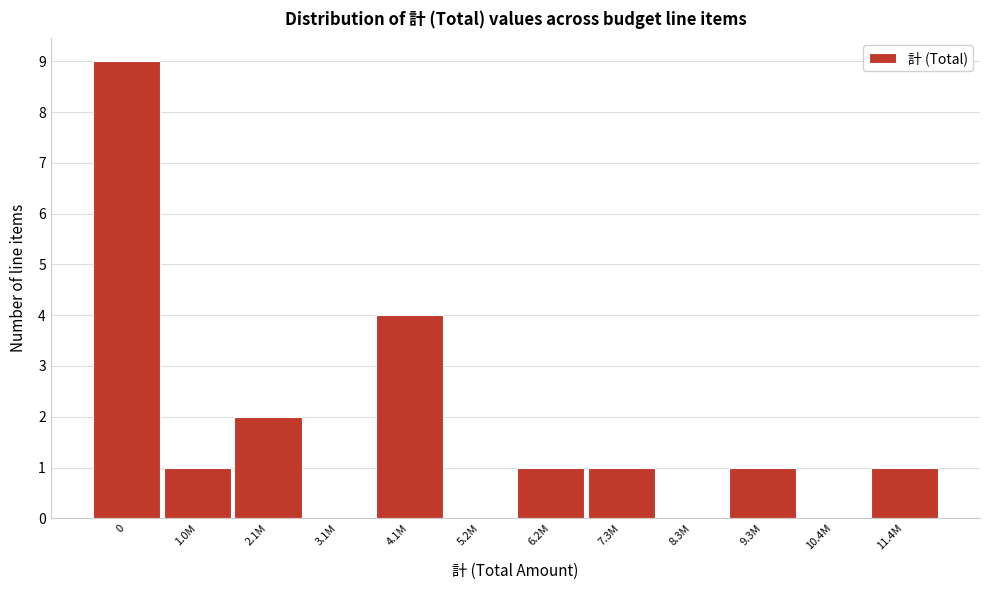

Reading right to left, extract all data points from this chart.

11.4M=1	10.4M=0	9.3M=1	8.3M=0	7.3M=1	6.2M=1	5.2M=0	4.1M=4	3.1M=0	2.1M=2	1.0M=1	0=9